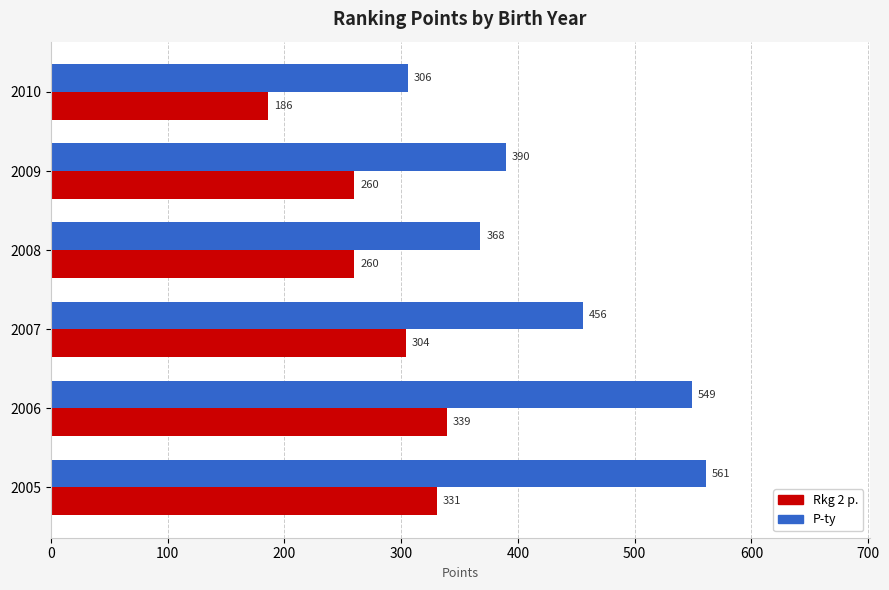

What is the smallest value displayed?

186